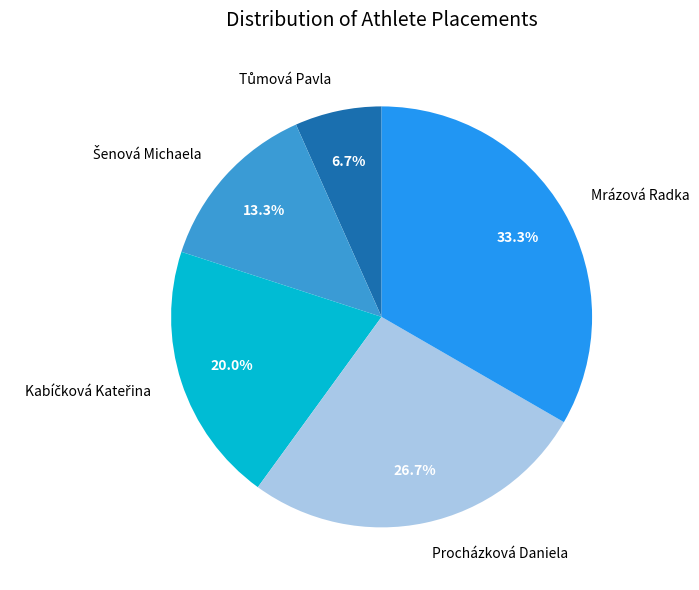

Count the number of slices in the pie.

5